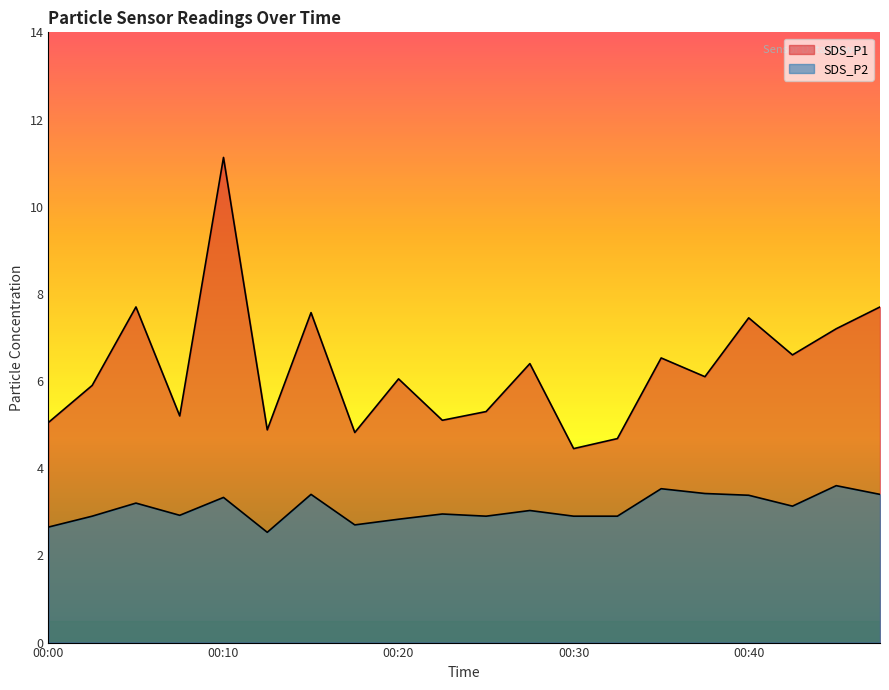

What is the total value across all series at 00:00?

7.7